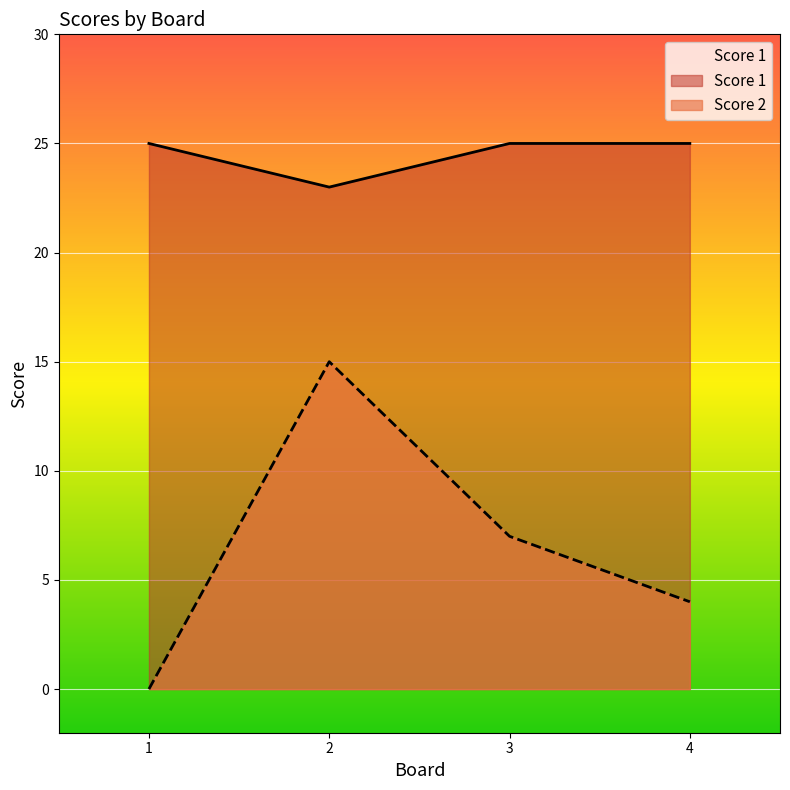

At which label does Score 1 reach its minimum?

2